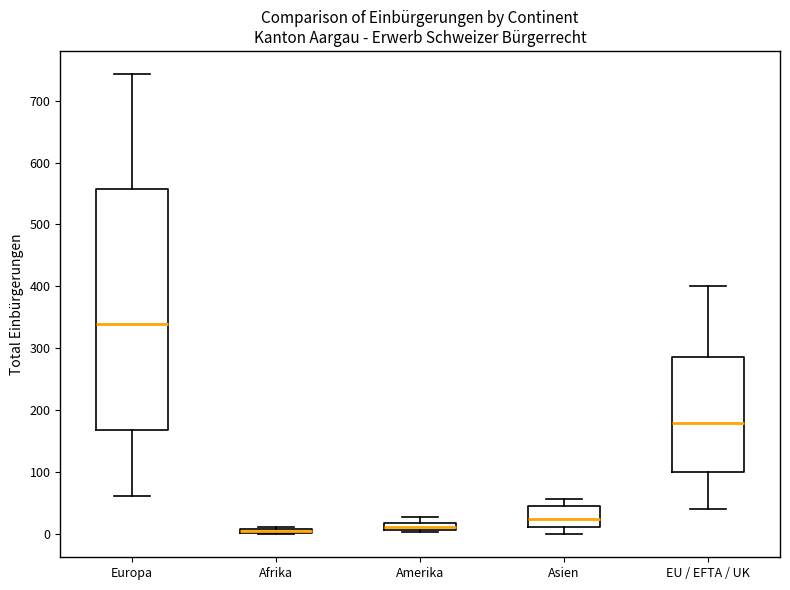

Where is the upper edge of the box for Amerika on the y-axis? The values are not printed on the chart, so give them approximately, as read against the axis.

20